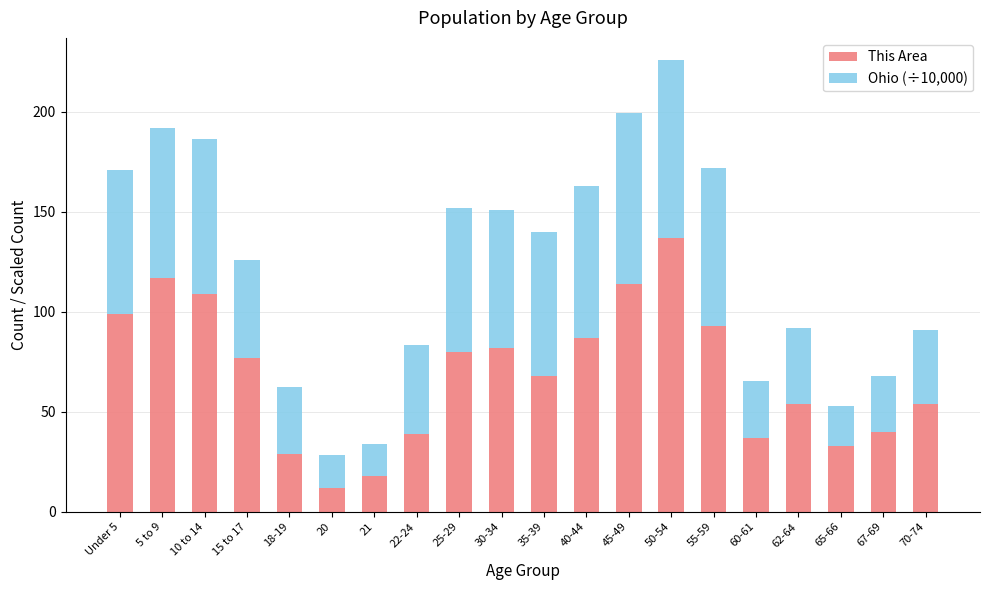

What is the average value of the This Area series?

69.0